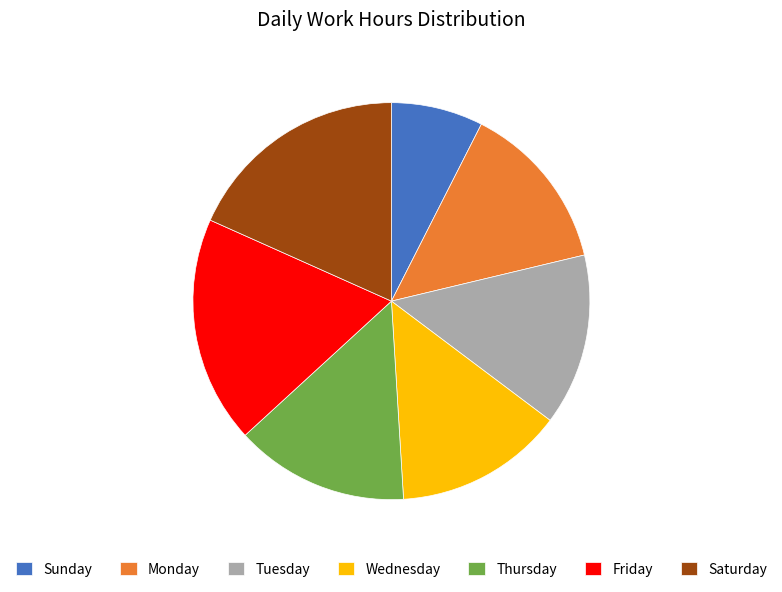

Which slice is the smallest?

Sunday